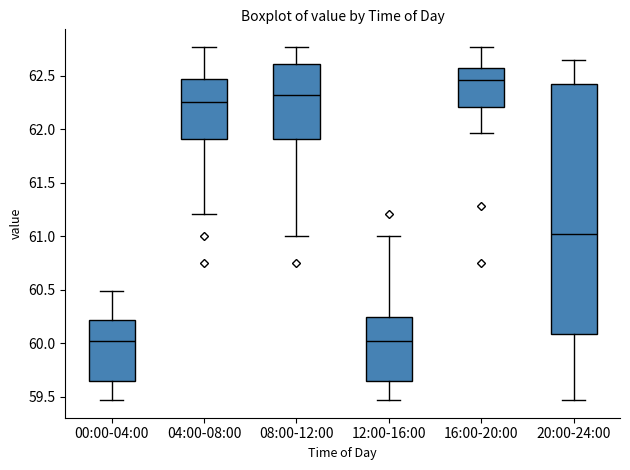

Reading left to right, transcribe this box plot: for each box, give where its median line is, the range the box spans, and where its two whiskers end, as read against the y-axis. The values are not printed on the chart, so give them approximately, as read against the axis.

00:00-04:00: median 60.00, box 59.65 to 60.20, whiskers 59.45 to 60.50
04:00-08:00: median 62.25, box 61.90 to 62.50, whiskers 61.20 to 62.75
08:00-12:00: median 62.35, box 61.90 to 62.60, whiskers 61.00 to 62.75
12:00-16:00: median 60.00, box 59.65 to 60.25, whiskers 59.45 to 61.00
16:00-20:00: median 62.45, box 62.20 to 62.60, whiskers 61.95 to 62.75
20:00-24:00: median 61.05, box 60.10 to 62.40, whiskers 59.45 to 62.65